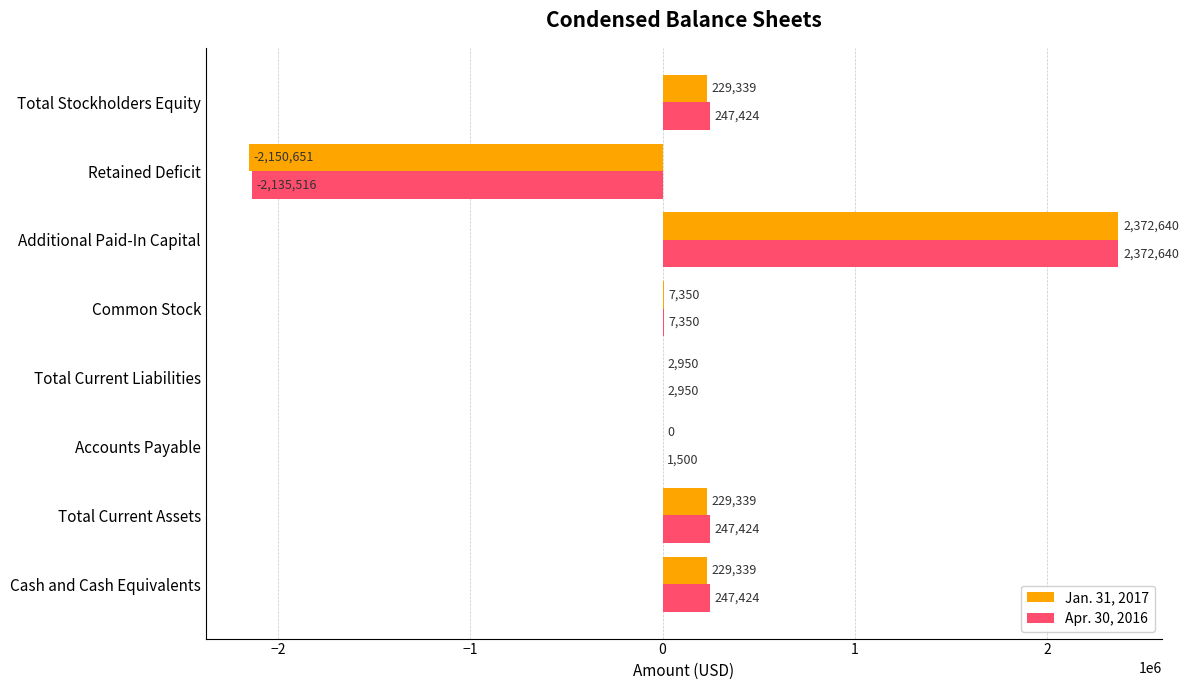

At which label does Apr. 30, 2016 reach its peak?

Additional Paid-In Capital